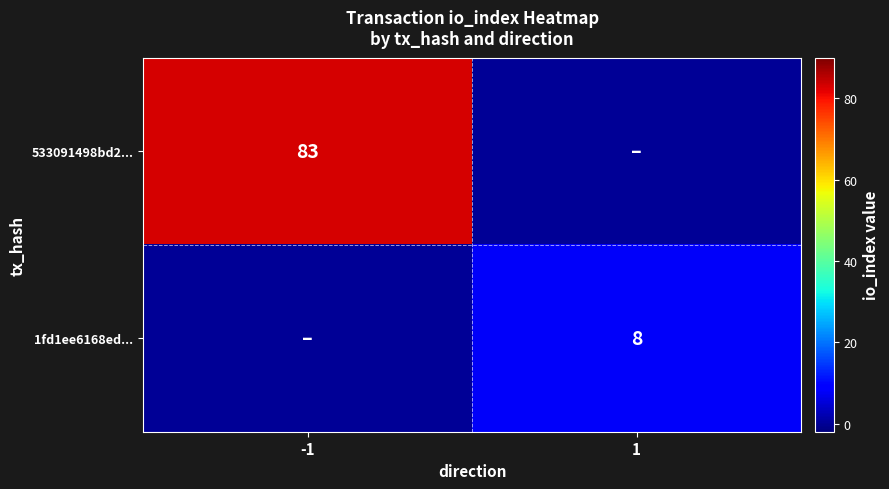

Which has a higher value, 1 or -1?

-1